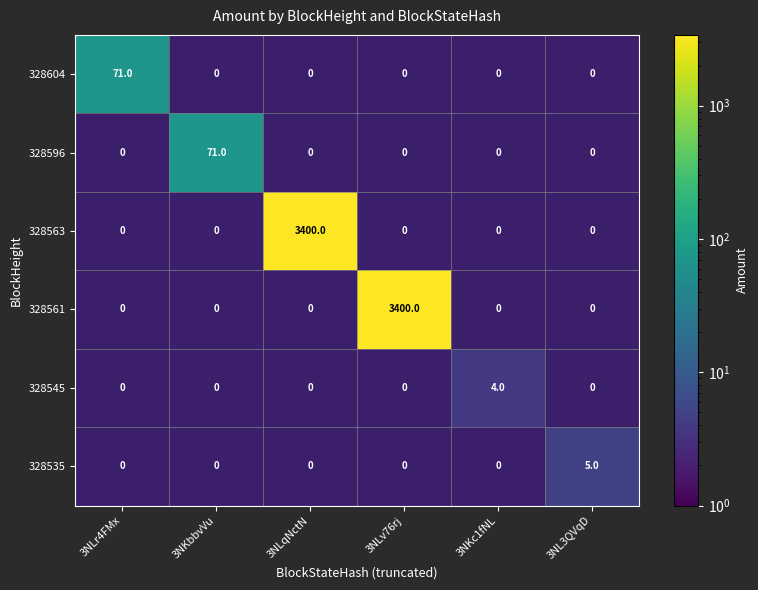

Count the number of categories in the chart.

6